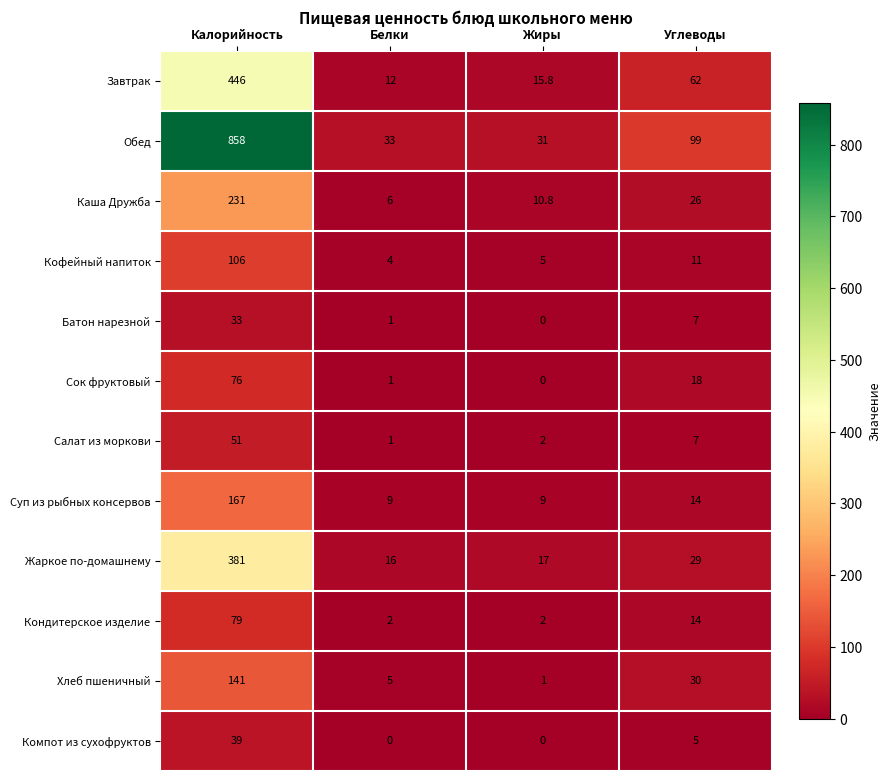

How many distinct data groups are displayed?

12